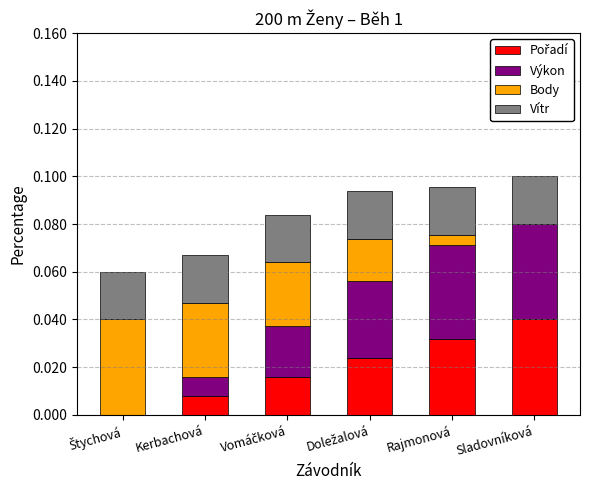

How many categories are shown in the chart?

6